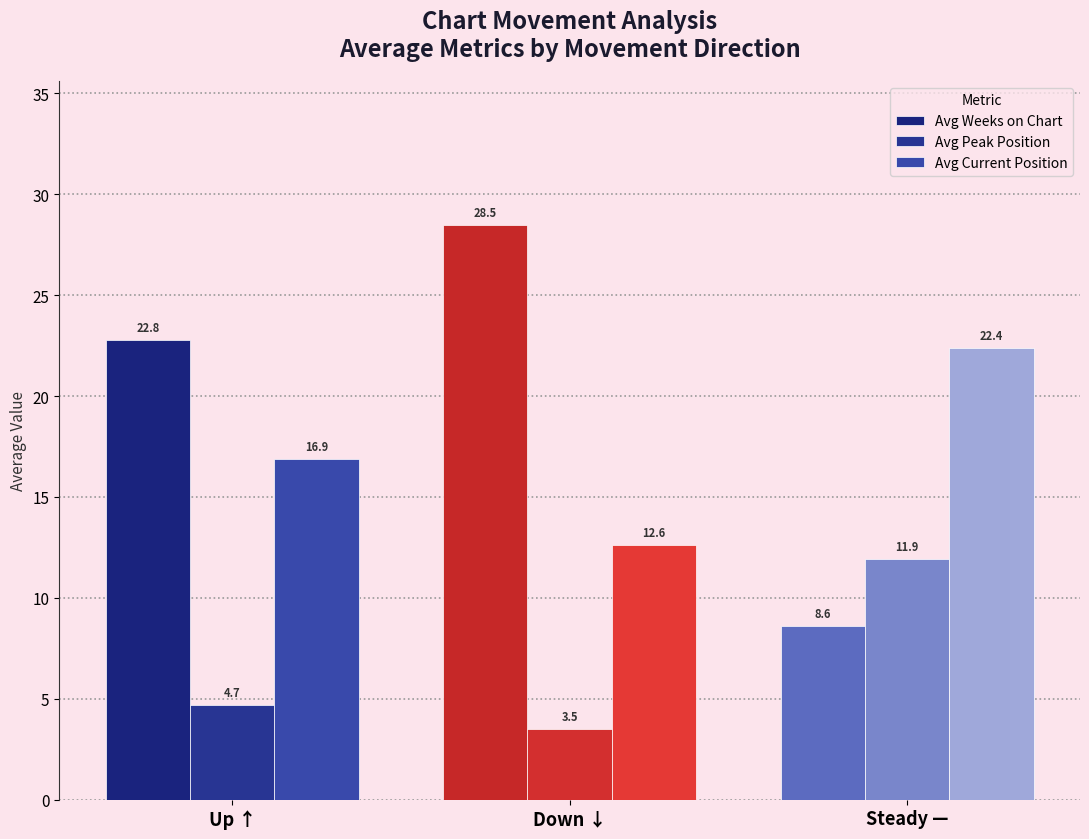

True or false: Avg Weeks on Chart has a value of 22.8 at Up ↑.

True